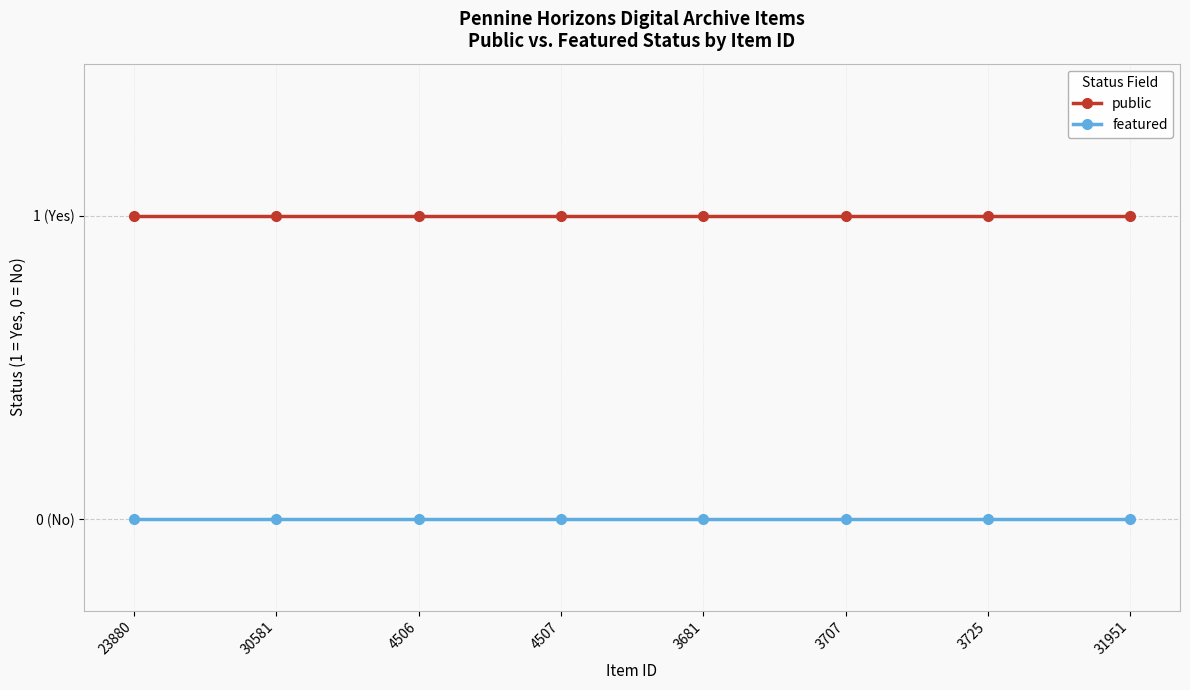

Is this an area chart (filled region under the line)?

No